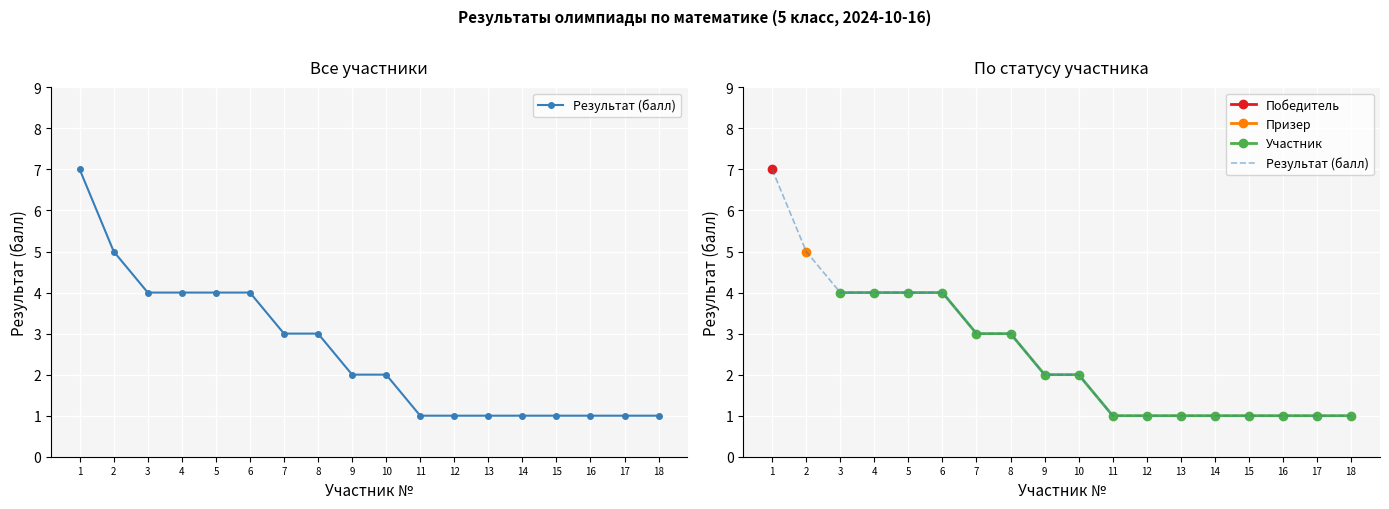

What is the value of the Участник point at the 10th from the left?

1